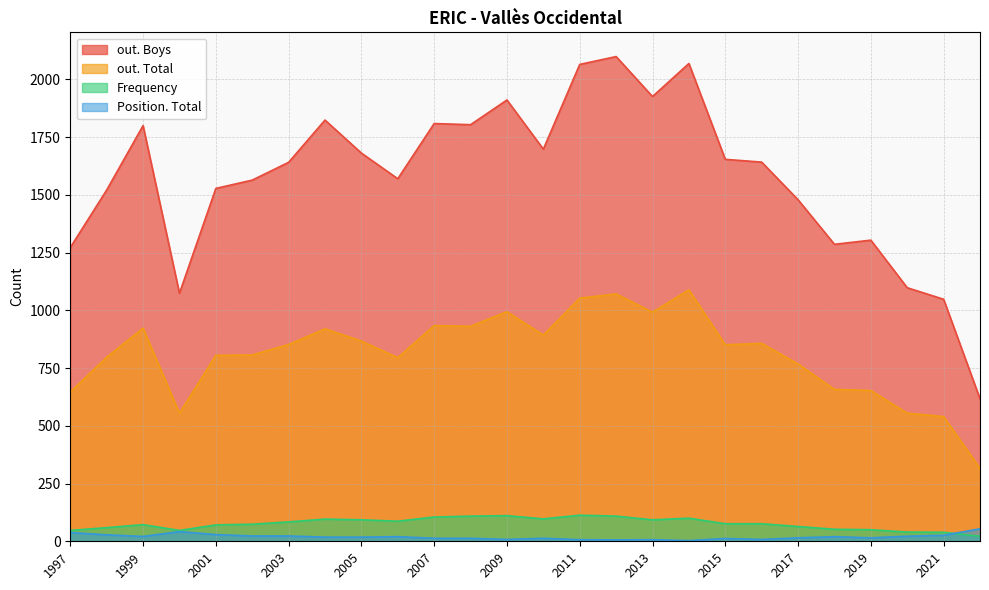

True or false: Frequency and out. Boys intersect in this chart.

False